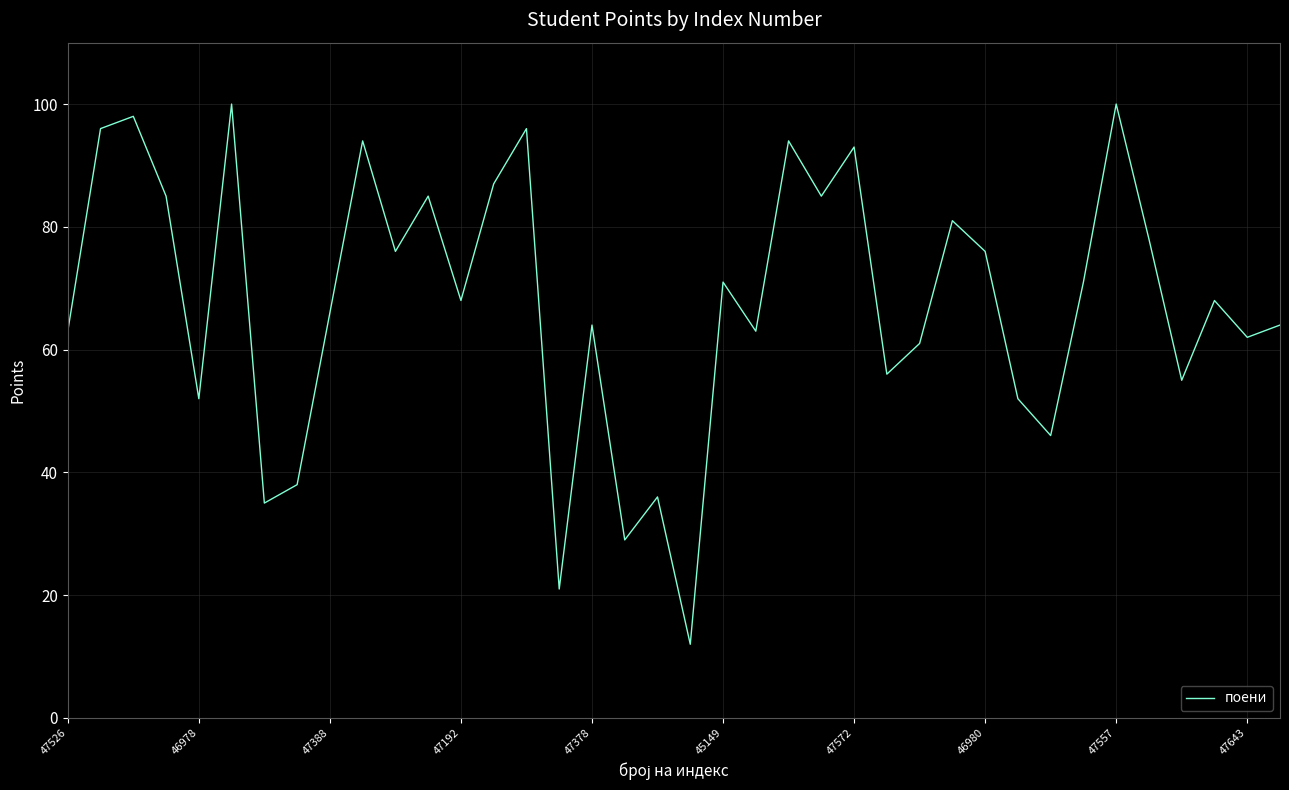

Does the chart have visible grid lines?

Yes